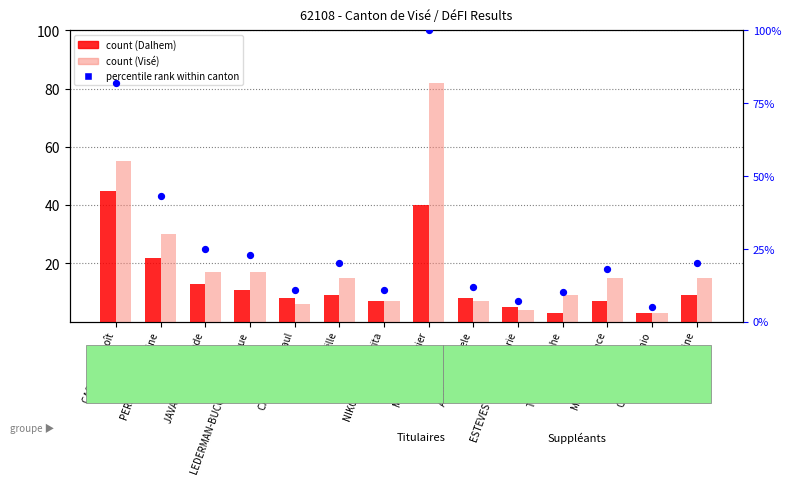

Which series reaches the maximum Y coordinate?

percentile rank within canton